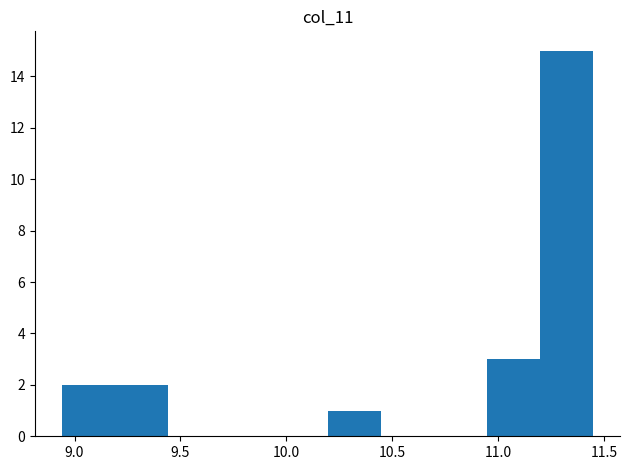

Over which range of the x-axis is the bar tallest?

11.20 to 11.45